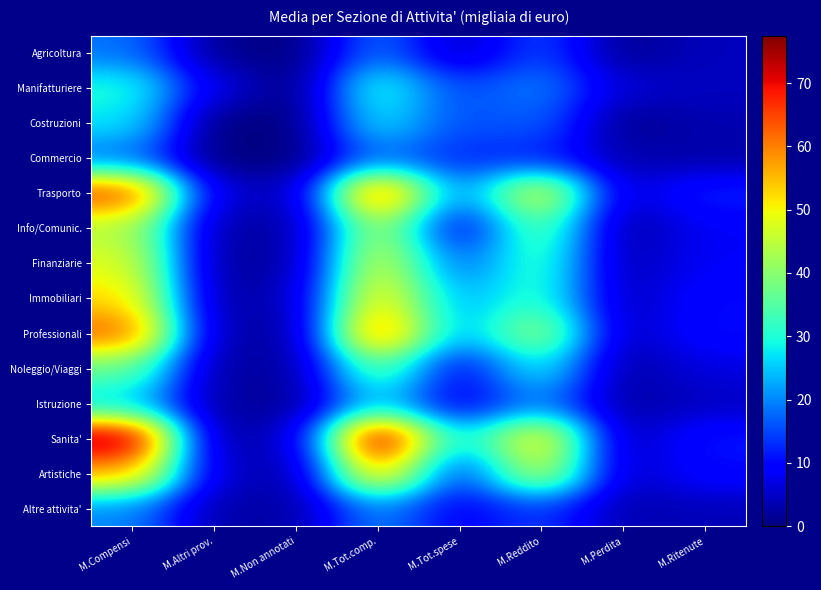

What is the total value across all series at M.Tot.spese?

201.3